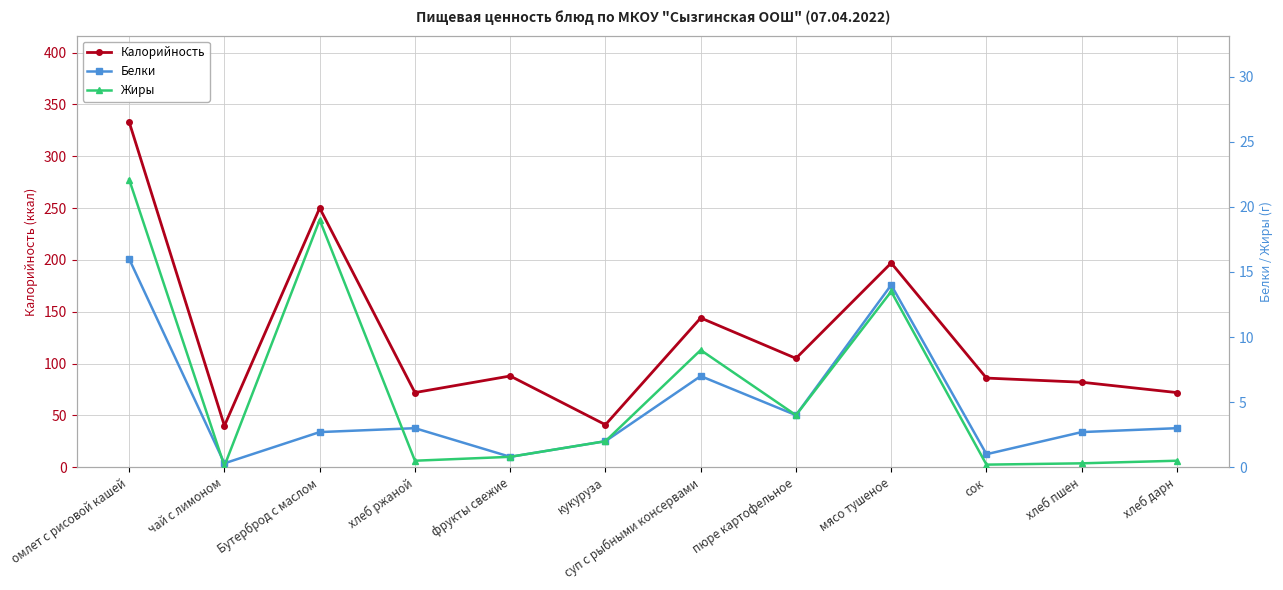

Where is Белки nearest to the value 8?

суп с рыбными консервами